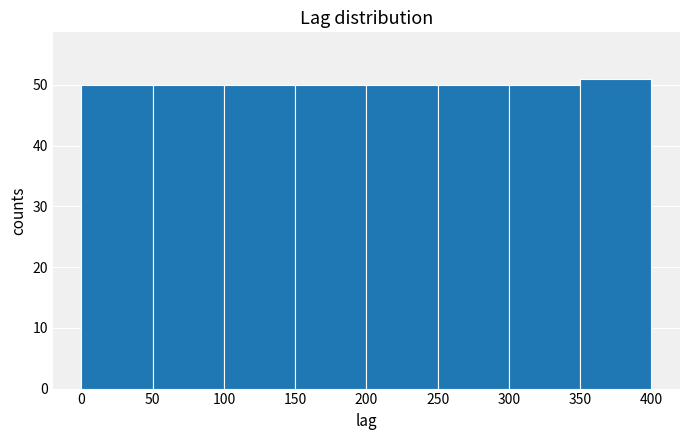

What is the height of the bar covering 200 to 250 on the x-axis? The values are not printed on the chart, so give them approximately, as read against the axis.

50